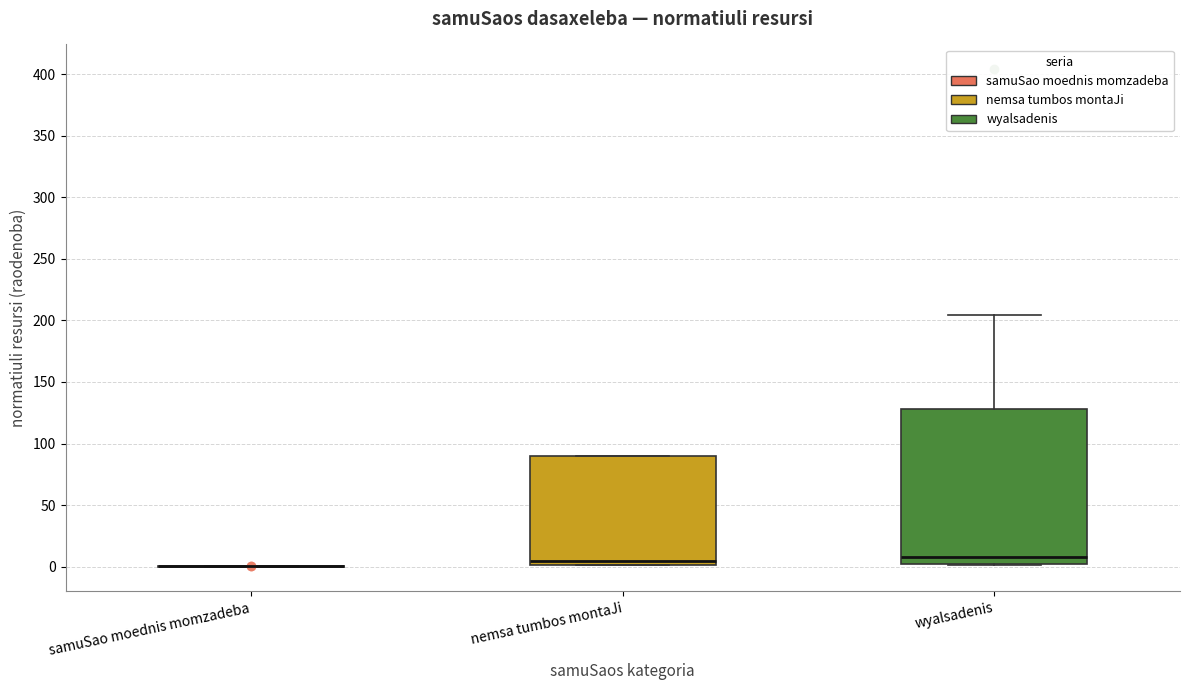

Reading left to right, read every box against the y-axis: the position of its median line, the range the box covers, and the ends of its whiskers. The values are not printed on the chart, so give them approximately, as read against the axis.

samuSao moednis momzadeba: box collapsed to a line at 0, whiskers 0 to 0
nemsa tumbos montaJi: median 5, box 0 to 90, whiskers 0 to 90
wyalsadenis: median 10, box 0 to 130, whiskers 0 to 205